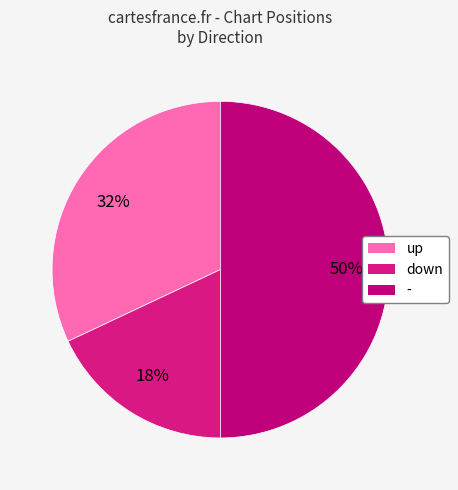

Count the number of slices in the pie.

3